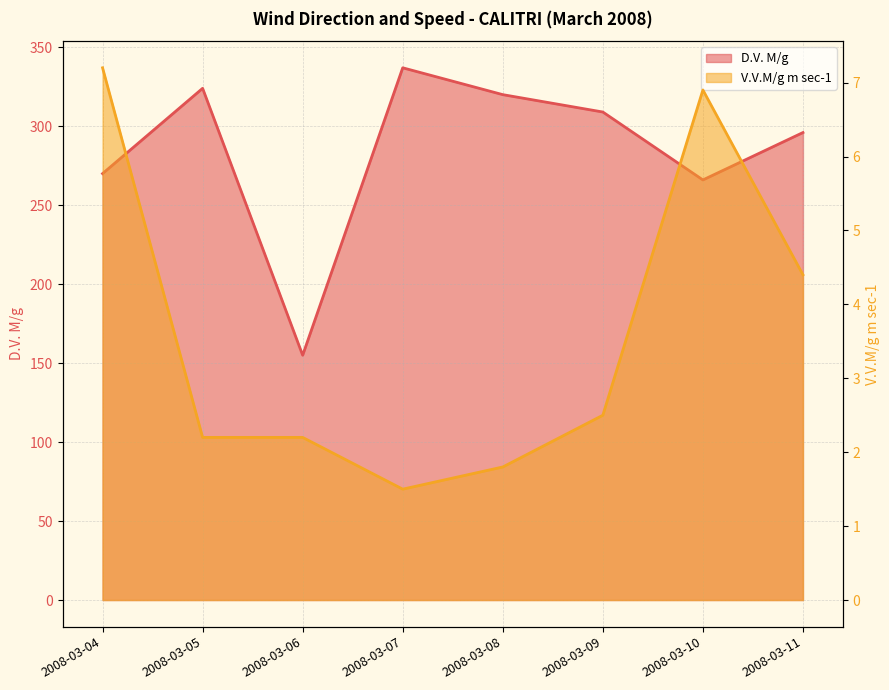

What is the maximum value for D.V. M/g?

337.0